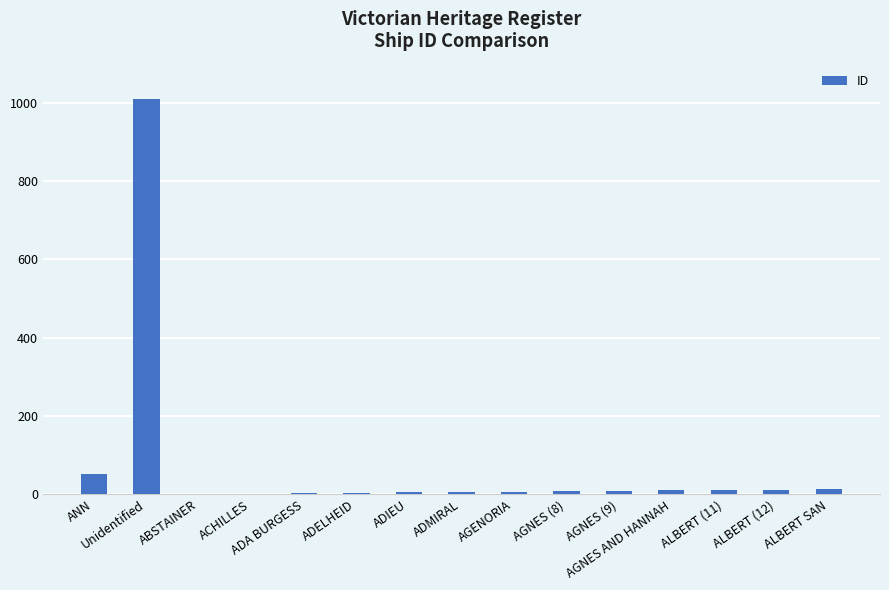

How many series are shown in this chart?

1